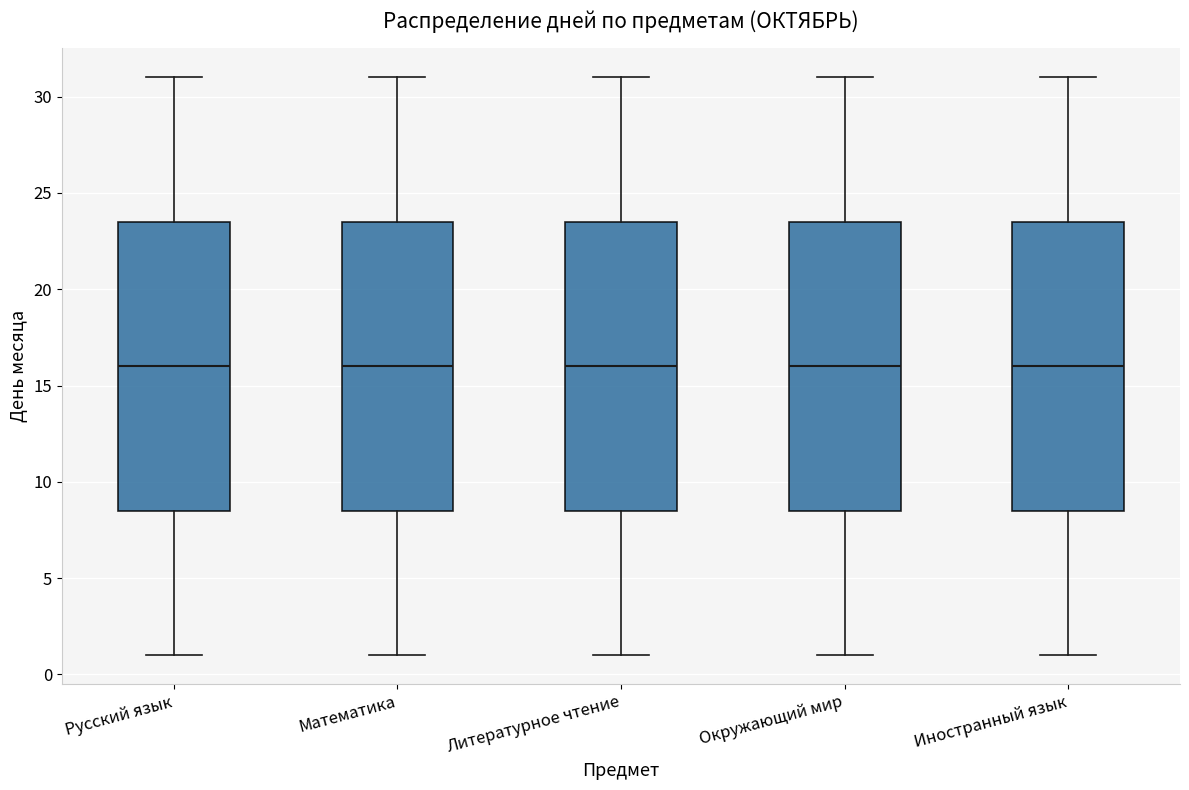

Where does the median line of the box for Русский язык sit on the y-axis? The values are not printed on the chart, so give them approximately, as read against the axis.

16.0